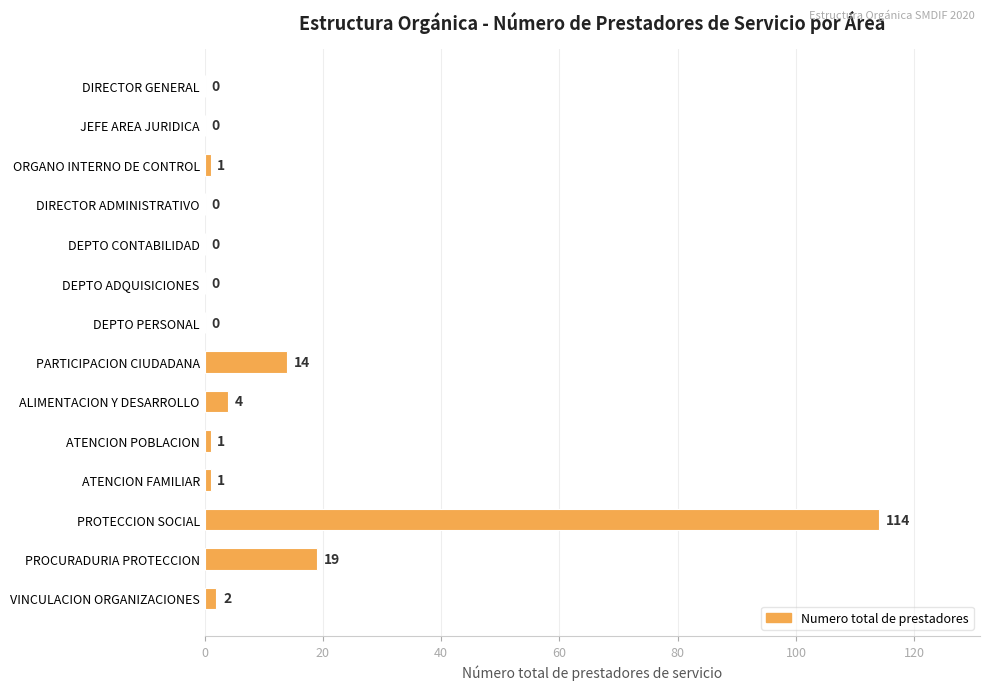

True or false: the data shows 19 at PROCURADURIA PROTECCION.

True